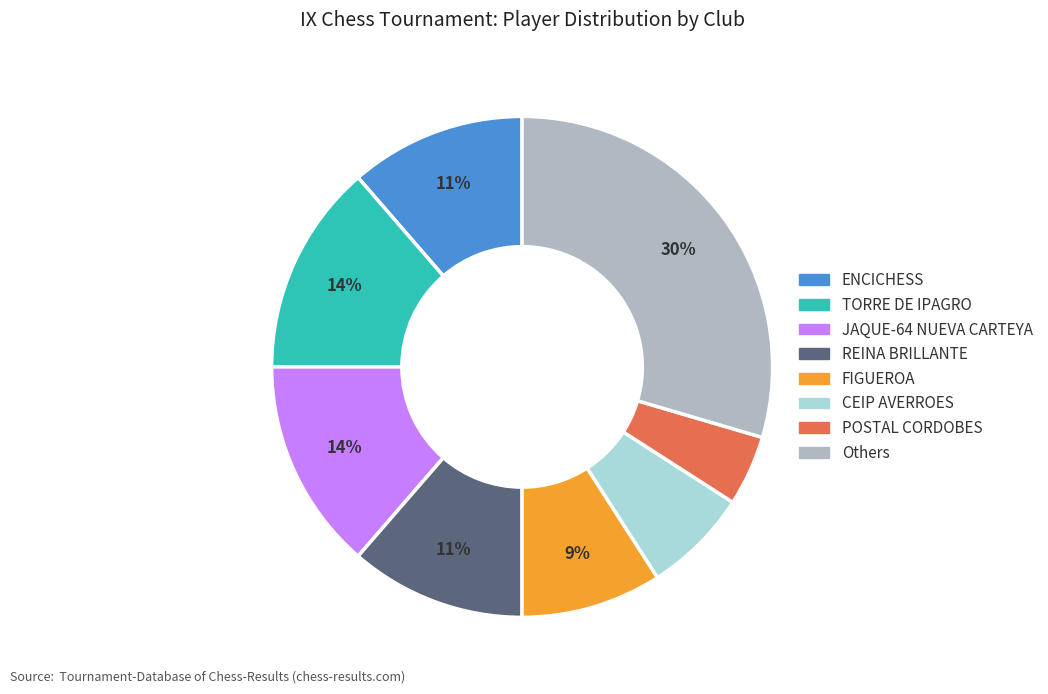

Is there a majority slice in this chart?

No